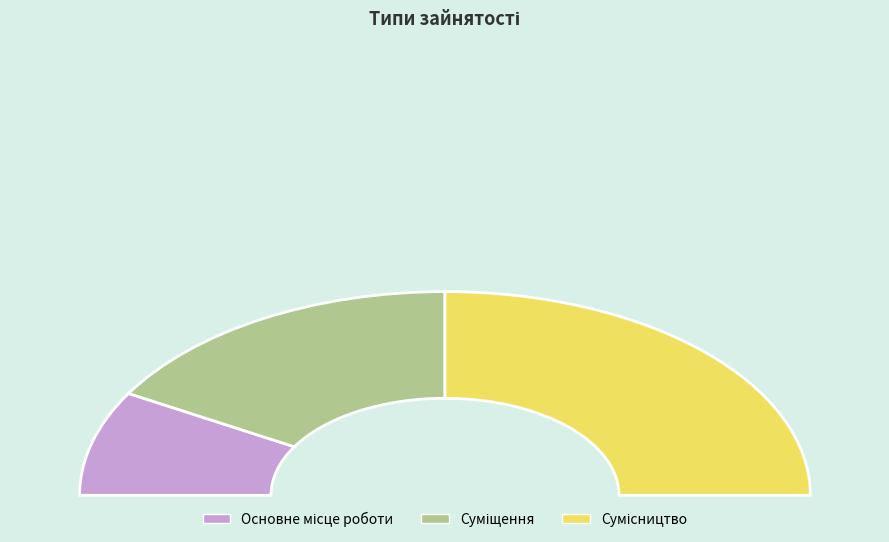

Between Основне місце роботи and Суміщення, which is larger?

Суміщення